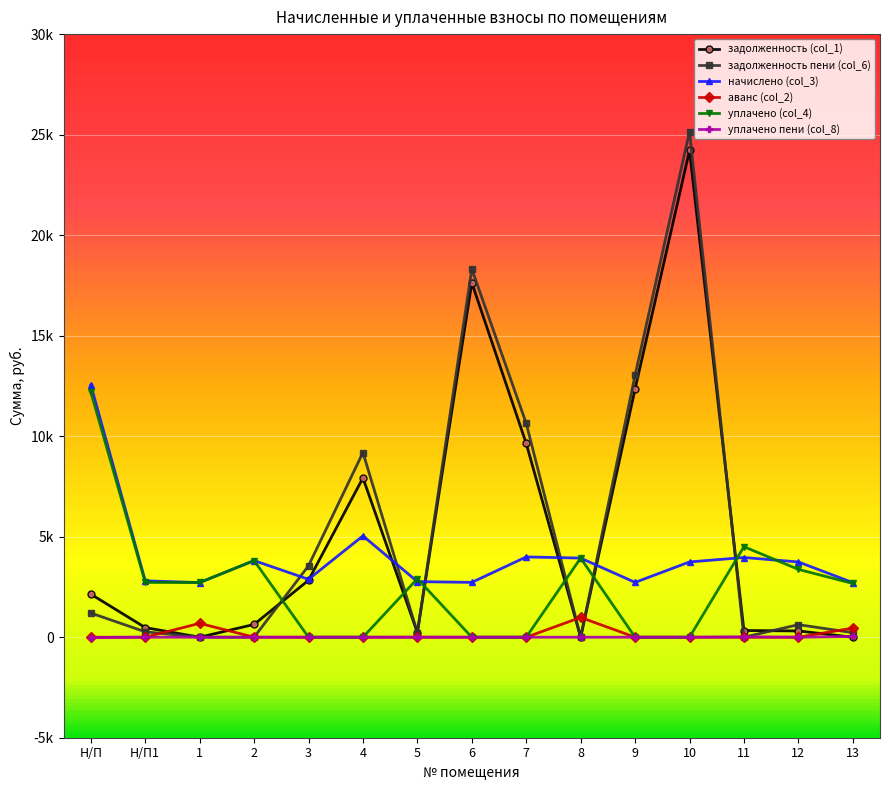

What are all the series names shown in the legend?

задолженность (col_1), задолженность пени (col_6), начислено (col_3), аванс (col_2), уплачено (col_4), уплачено пени (col_8)